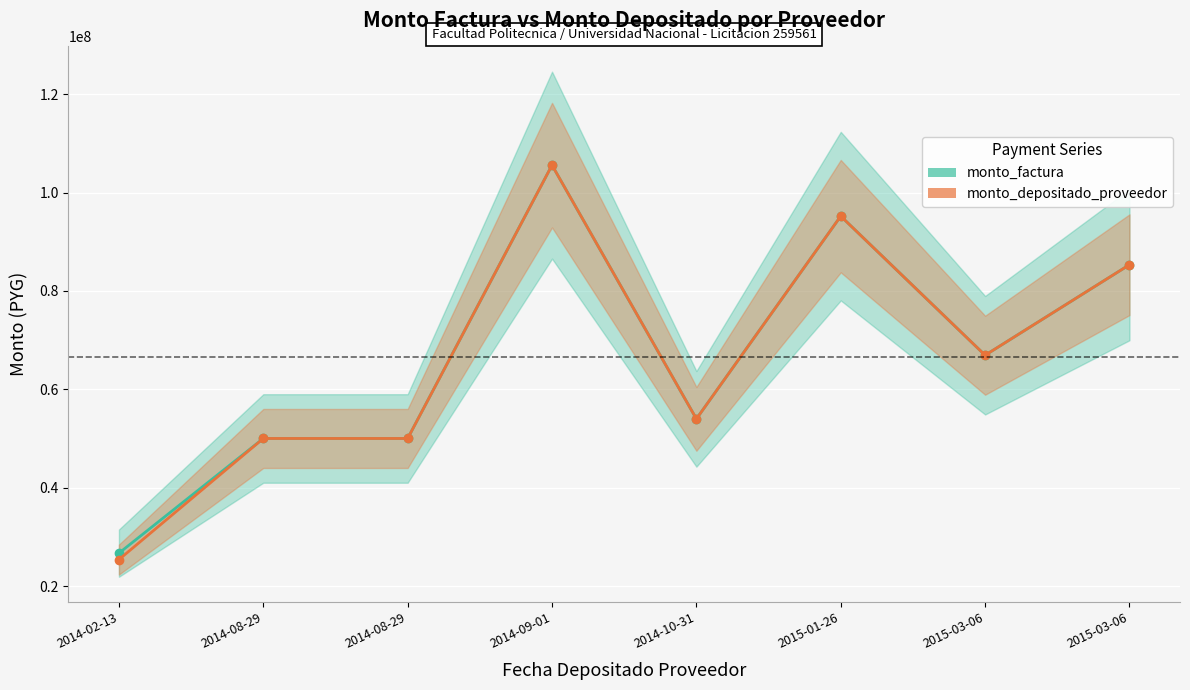

The monto_factura series shows 74780677 at 2014-08-29. True or false?

False